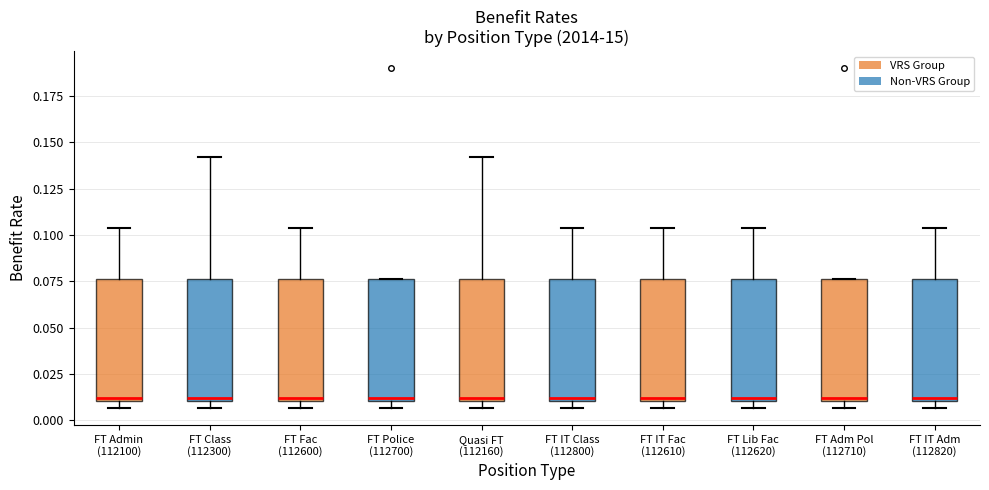

Where is the upper edge of the box for FT Police (112700) on the y-axis? The values are not printed on the chart, so give them approximately, as read against the axis.

0.075